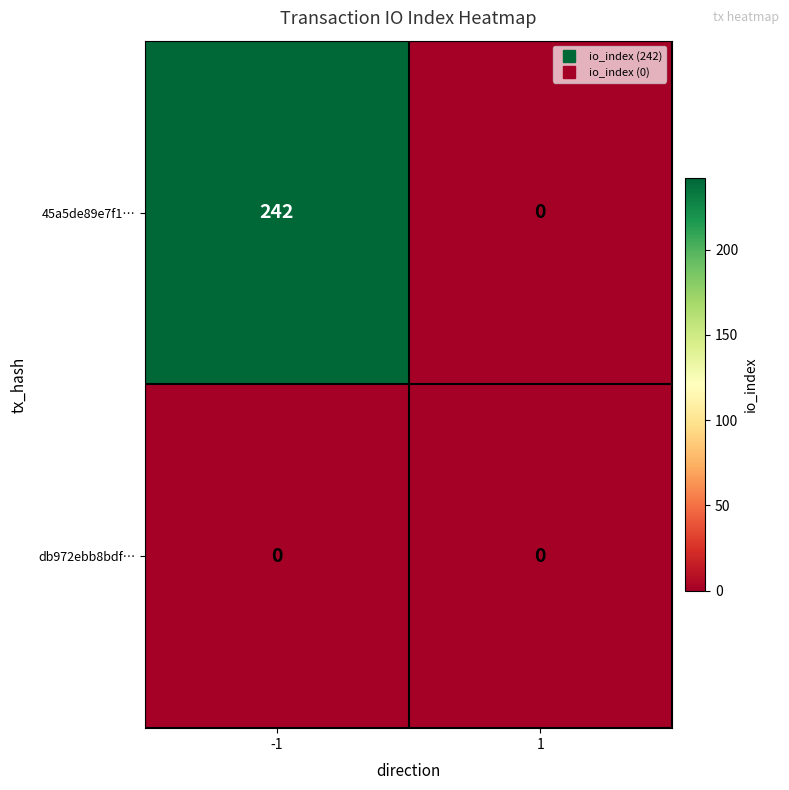

What is the total value across all series at -1?

242